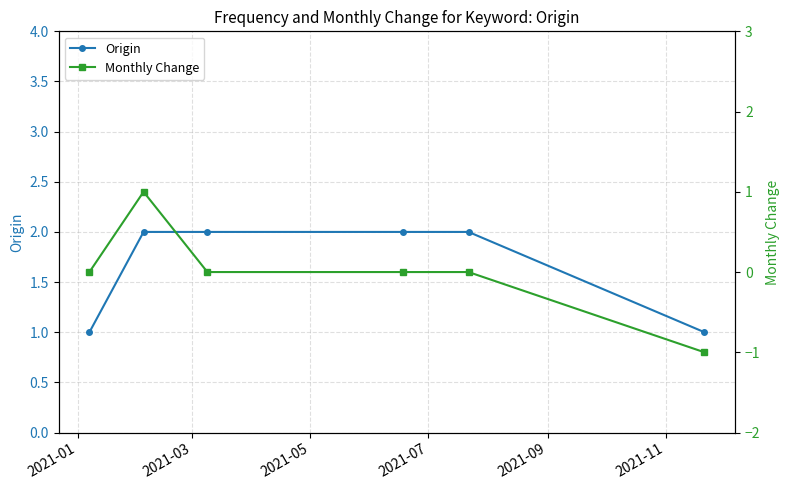

True or false: Origin and Monthly Change cross at least once.

False